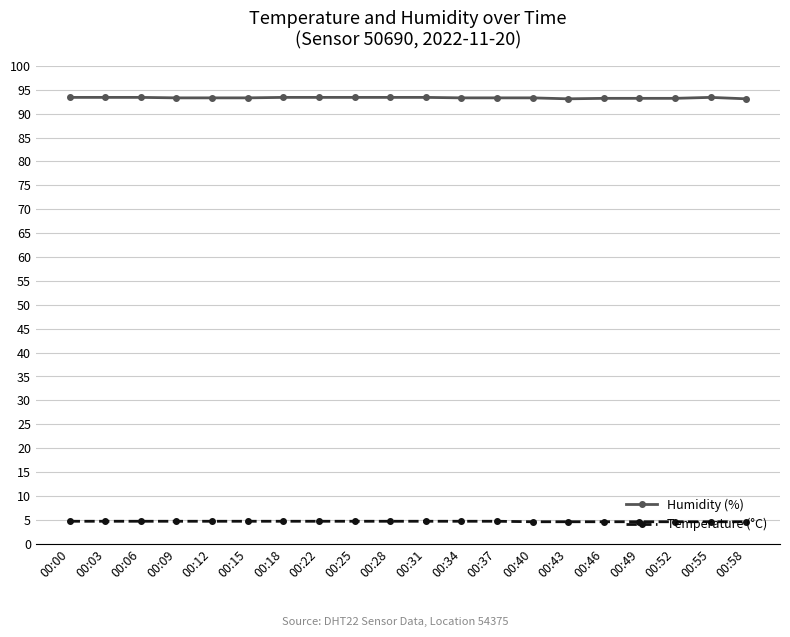

List the series in order of their overall mean, highest first.

Humidity (%), Temperature (°C)